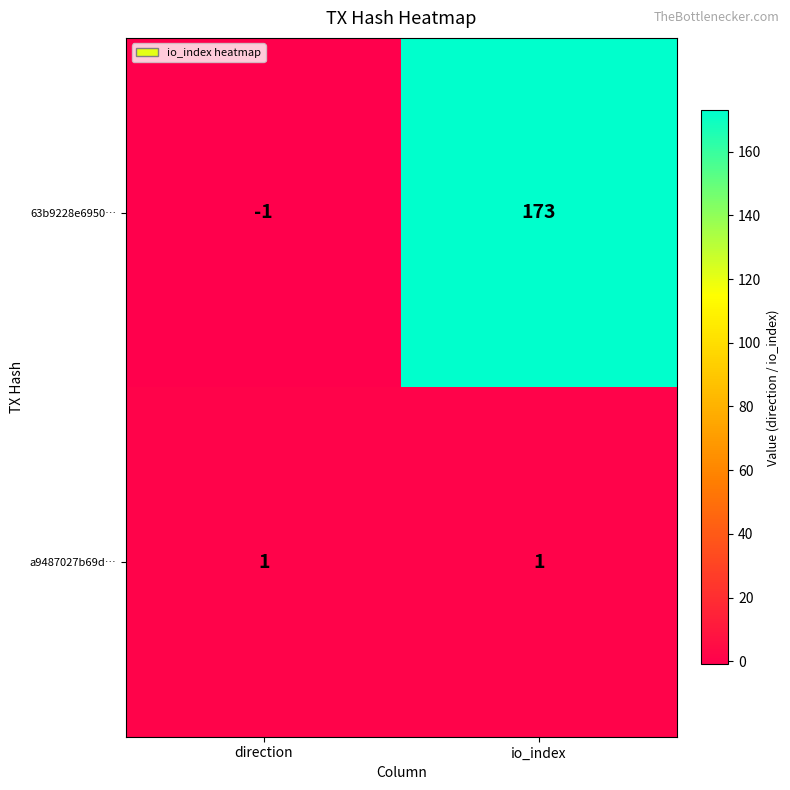

The a9487027b69d… series shows 1 at direction. True or false?

True